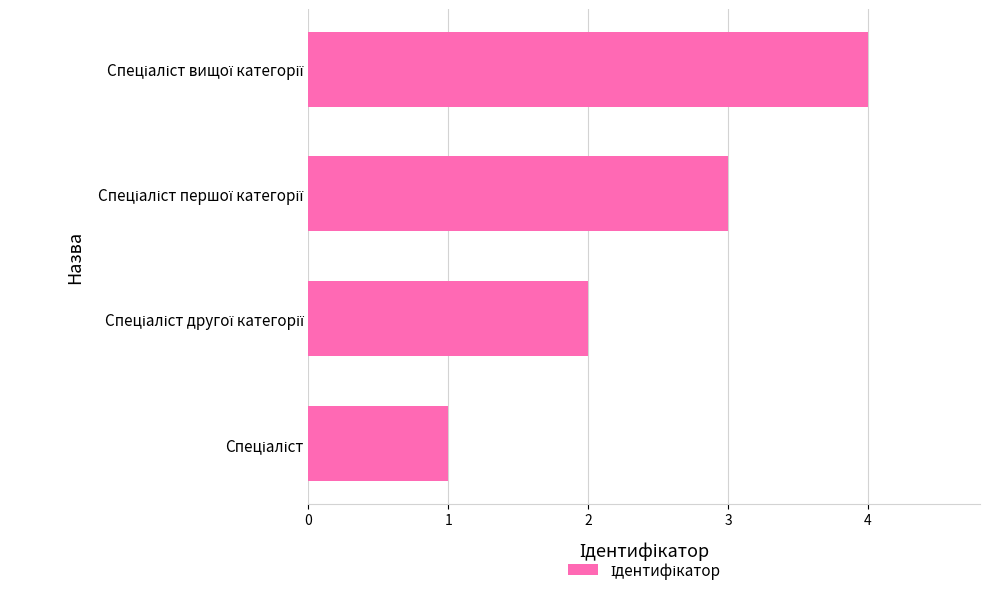

What is the difference between the maximum and minimum values?

3